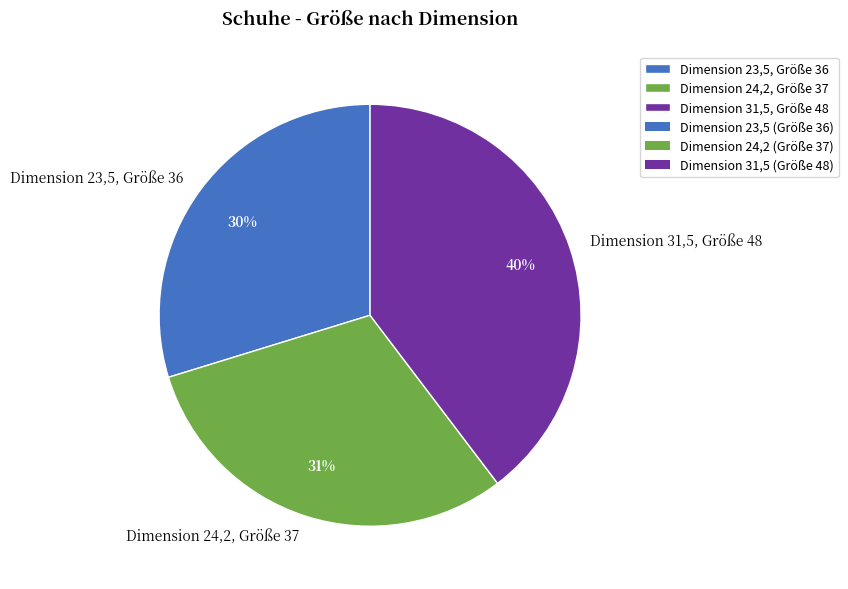

True or false: Dimension 31,5, Größe 48 accounts for 40% of the total.

True